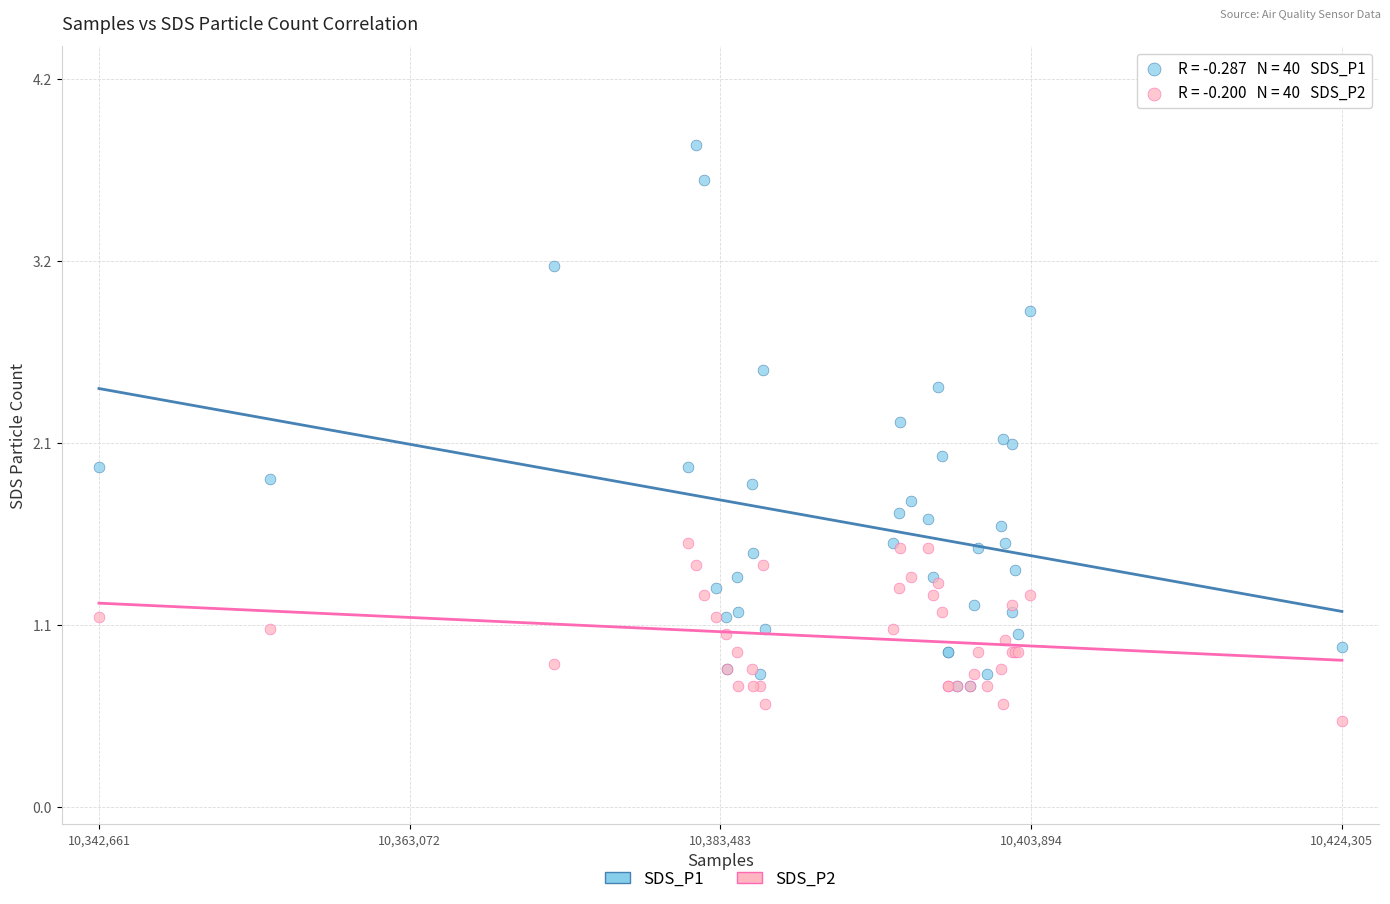

What are all the series names shown in the legend?

SDS_P1, SDS_P2